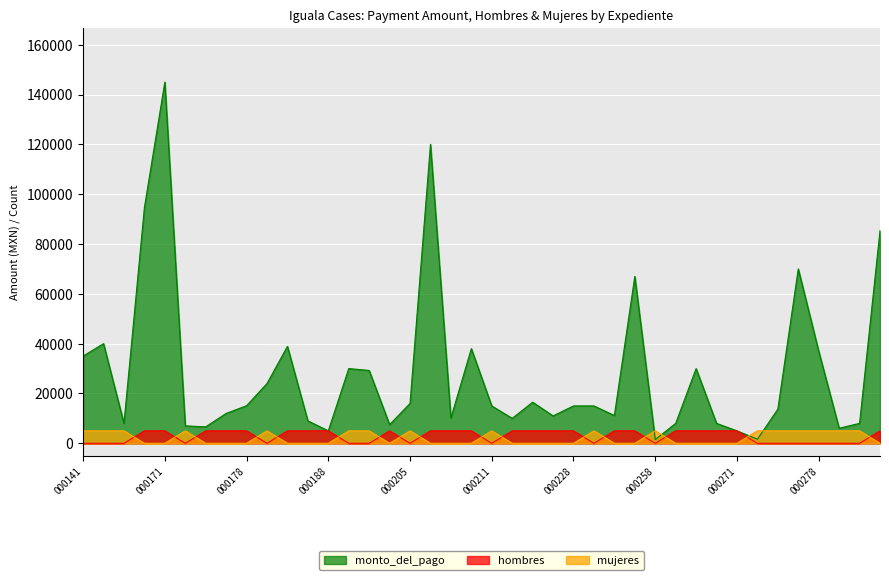

List the series in order of their peak value, highest first.

monto_del_pago, hombres, mujeres